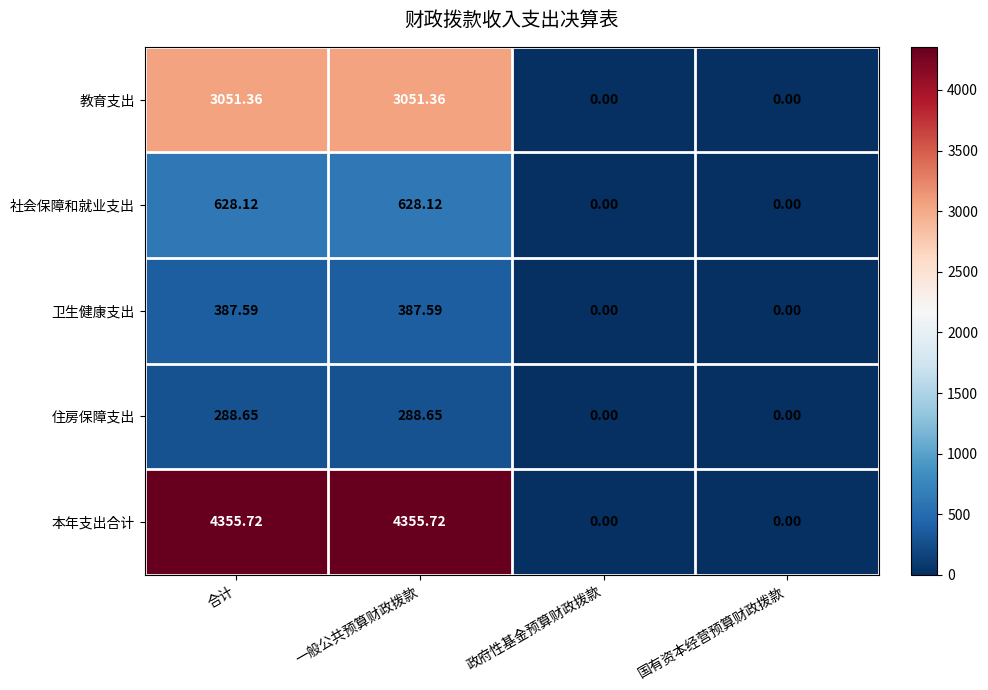

At which label does 社会保障和就业支出 first exceed 628?

合计